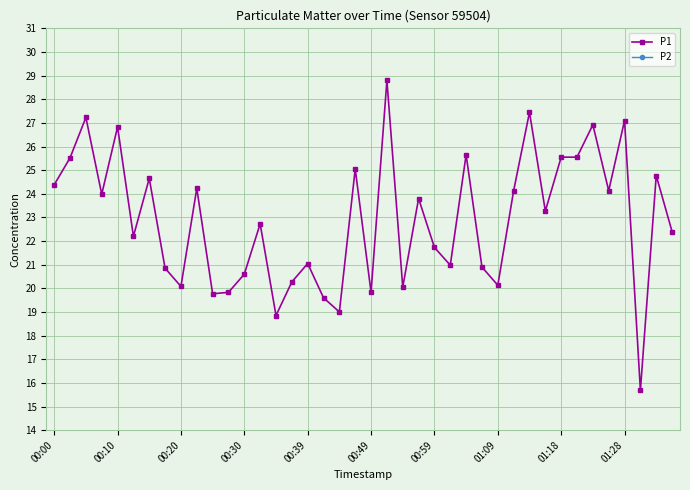

How many distinct data groups are displayed?

2